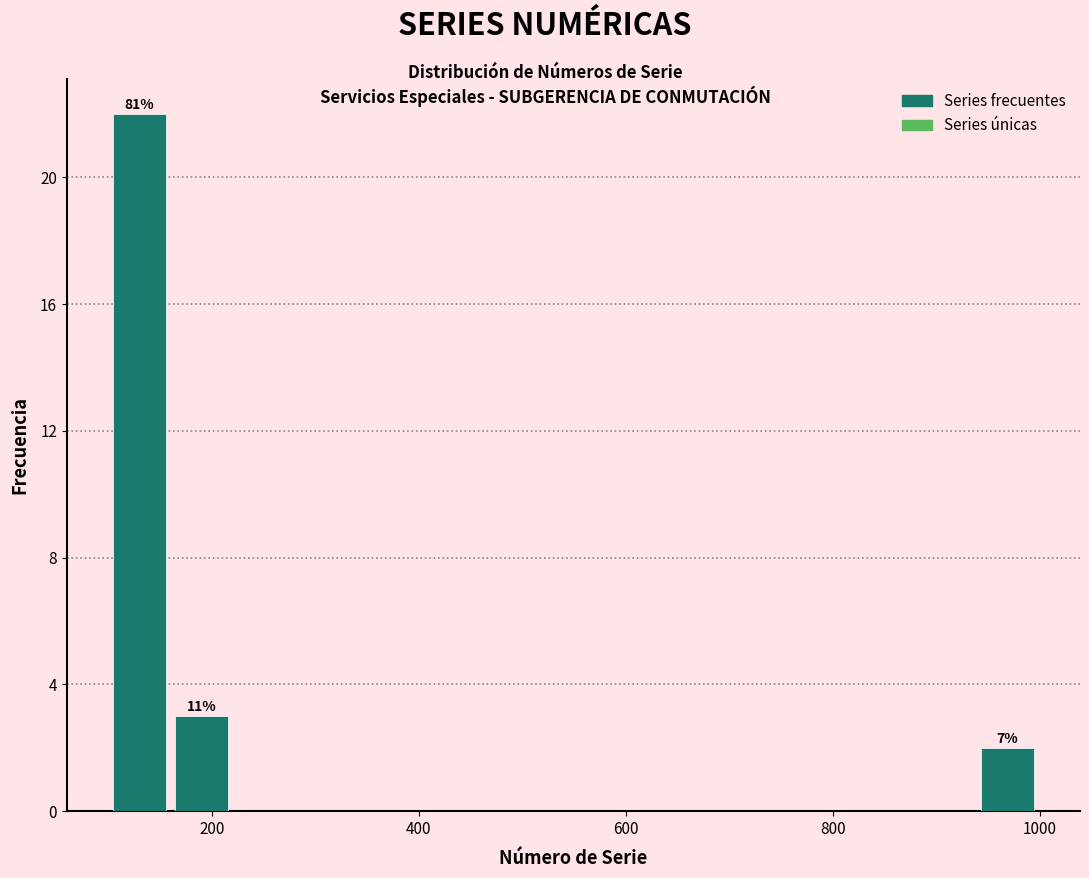

Read against the x-axis, roughly where is the centre of the tallest bar?

120